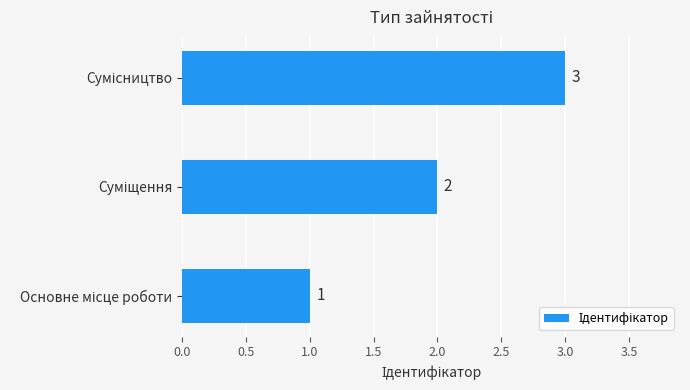

What is the sum of all values?

6